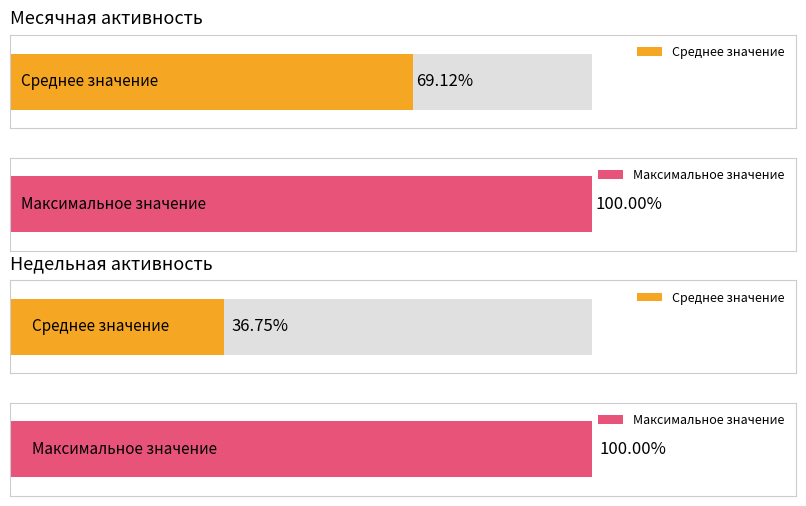

Which series has the largest range (max minus min)?

Месячная